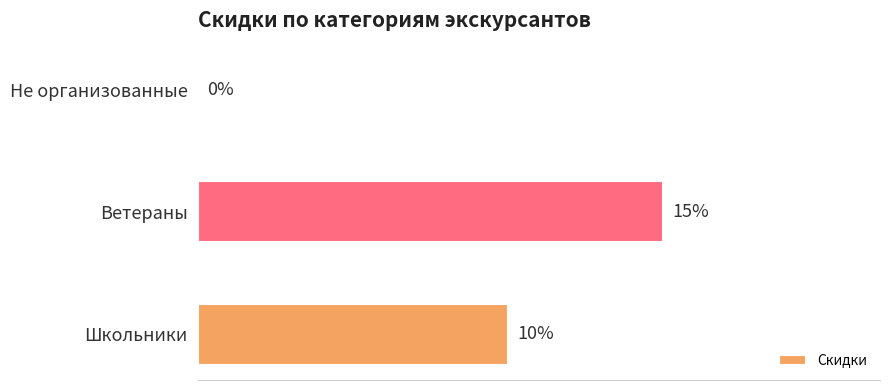

Are the bars horizontal?

Yes